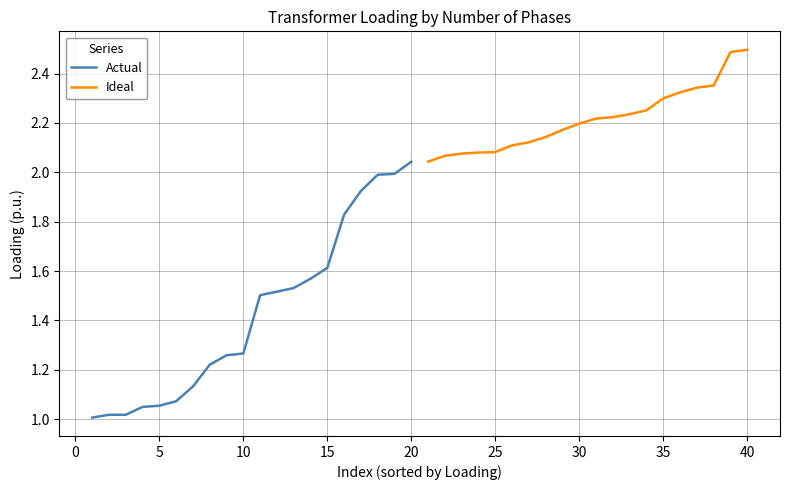

What is the minimum value shown in the chart?

1.0